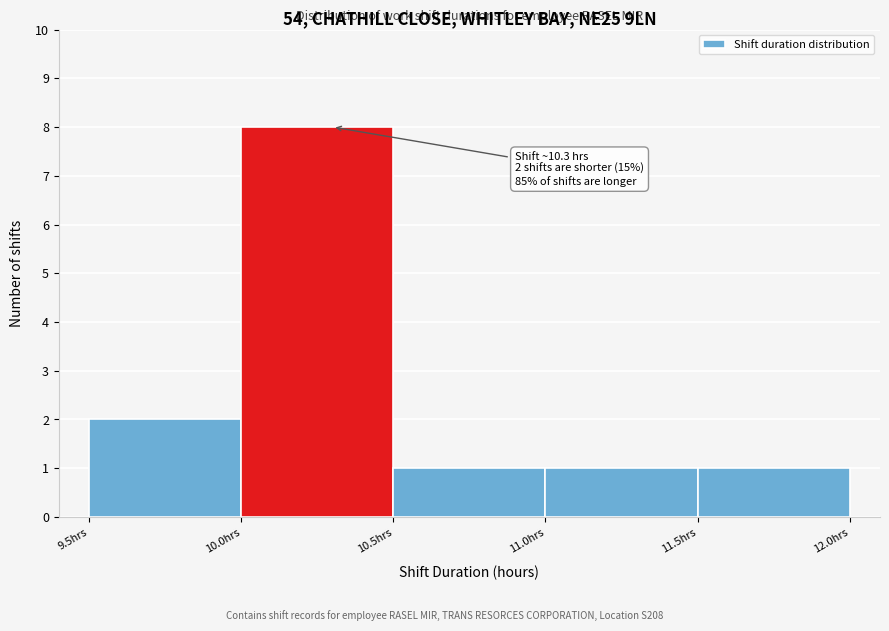

Over which range of the x-axis is the bar tallest?

10.0 to 10.5